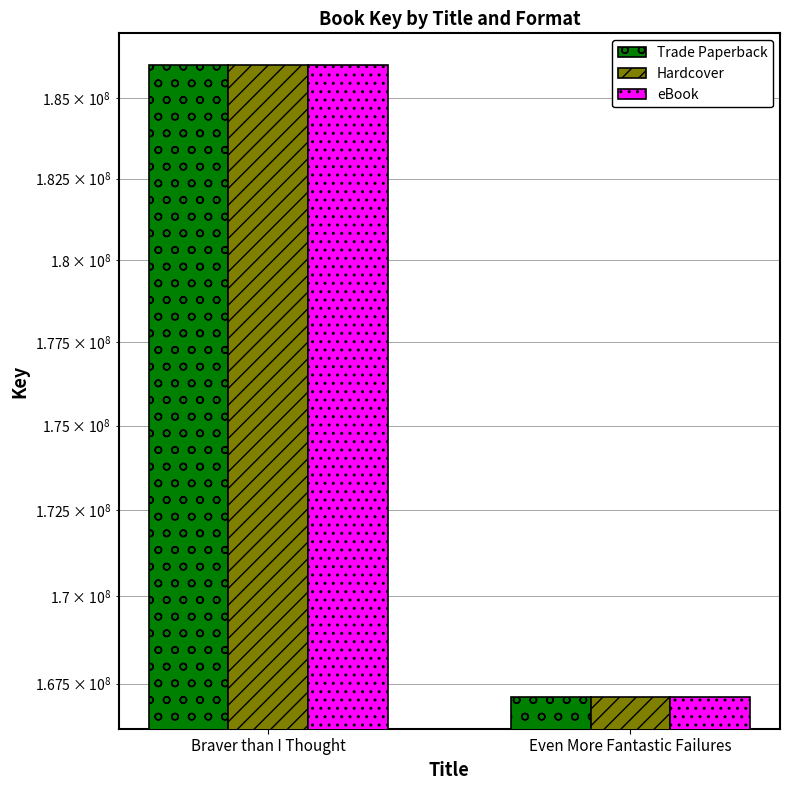

What is the highest value of the eBook series?

186056276